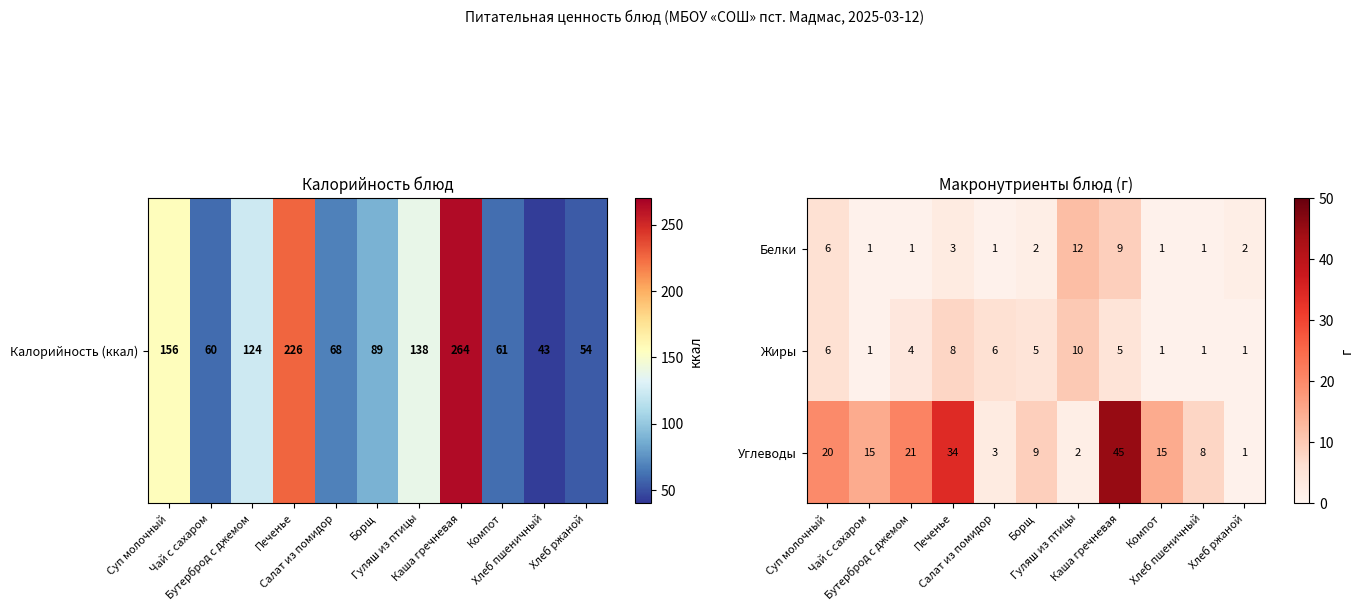

What is the maximum value shown in the chart?

45